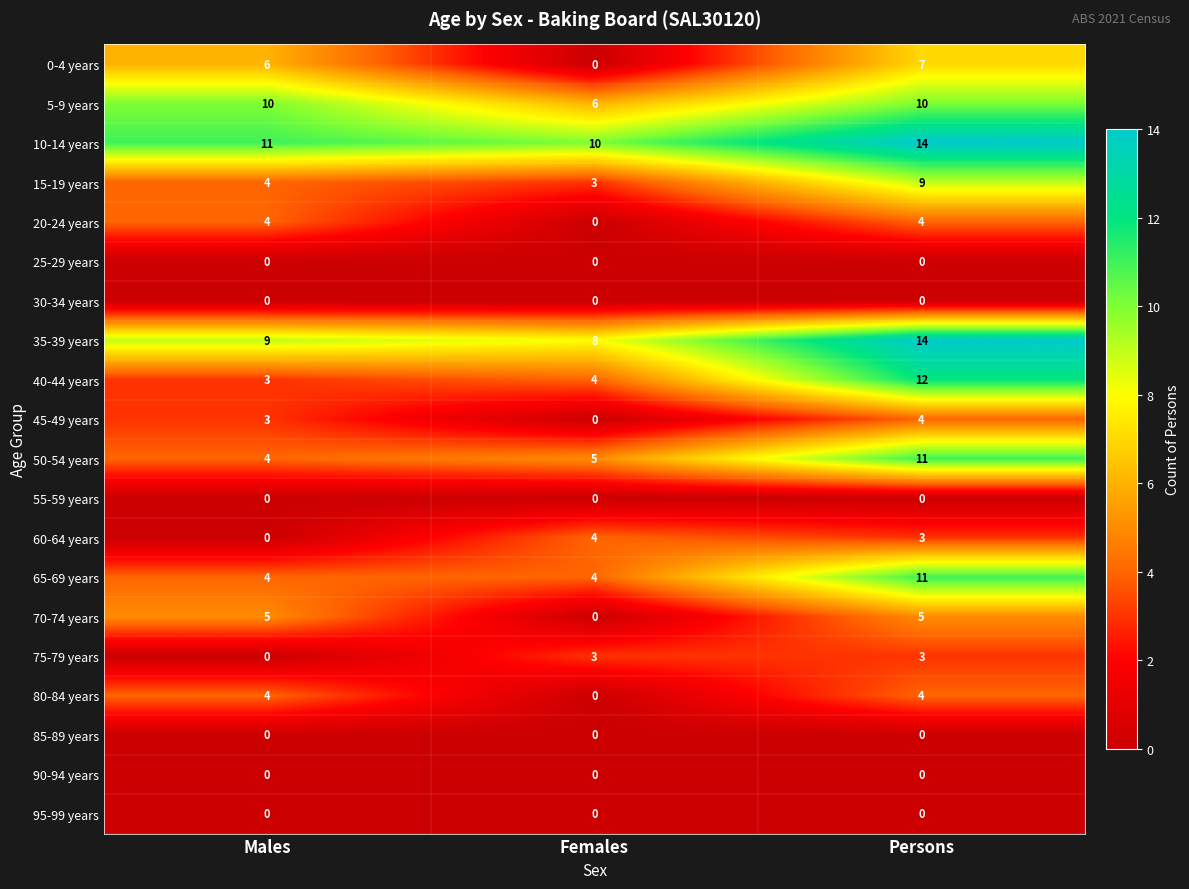

The value of 5-9 years at Persons is 4. True or false?

False